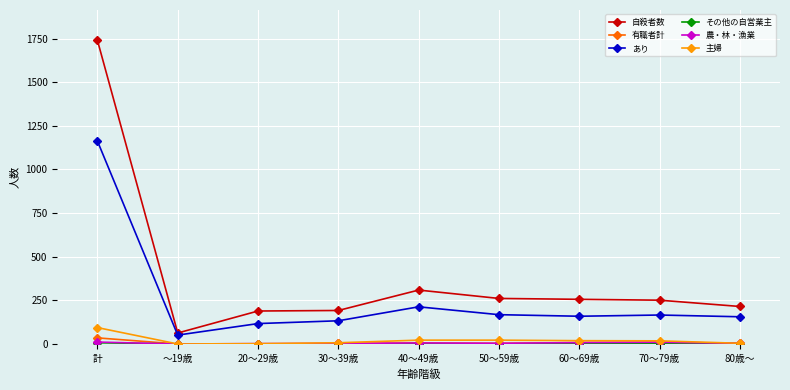

True or false: 有職者計 has a value of 3 at 30～39歳.

True